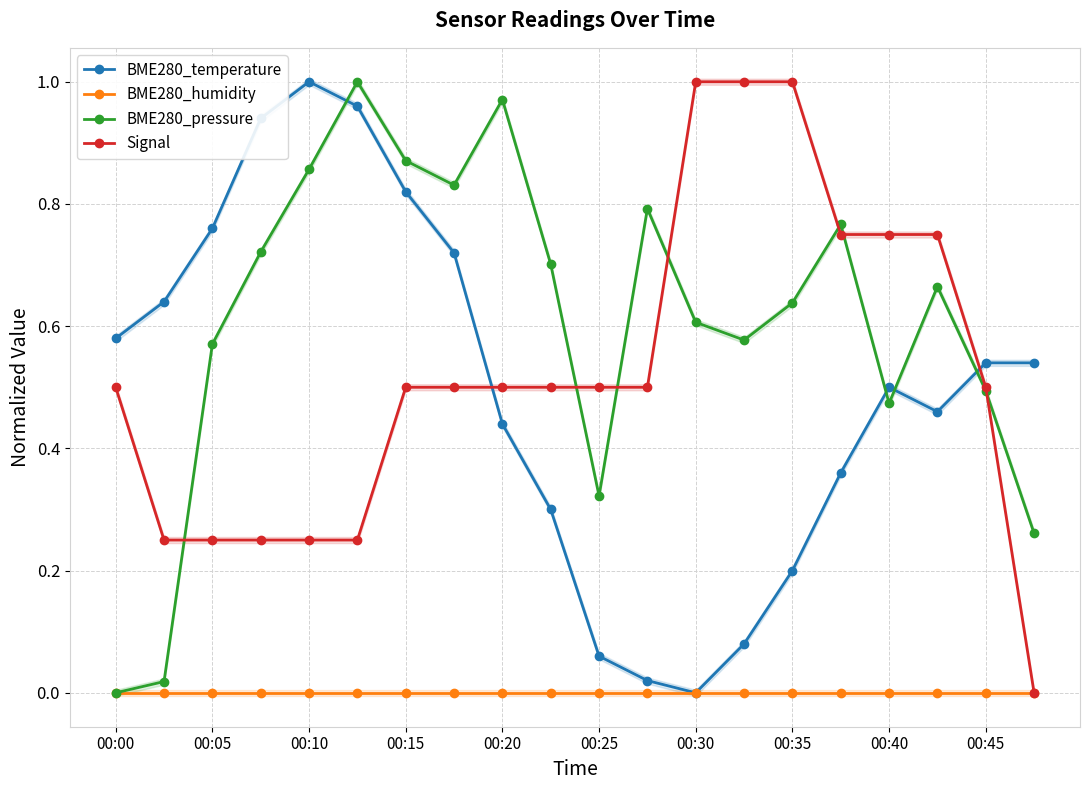

Does the chart display data point markers on the line(s)?

Yes